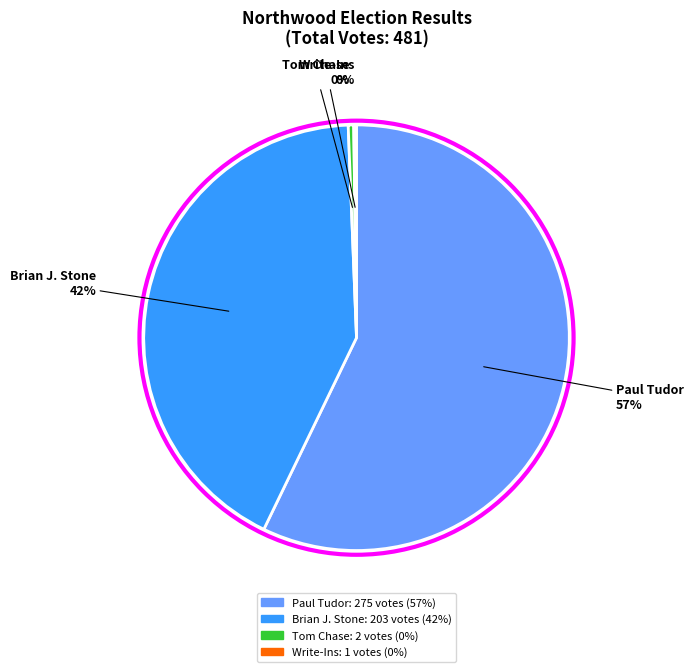

Which slice is the largest?

Paul Tudor